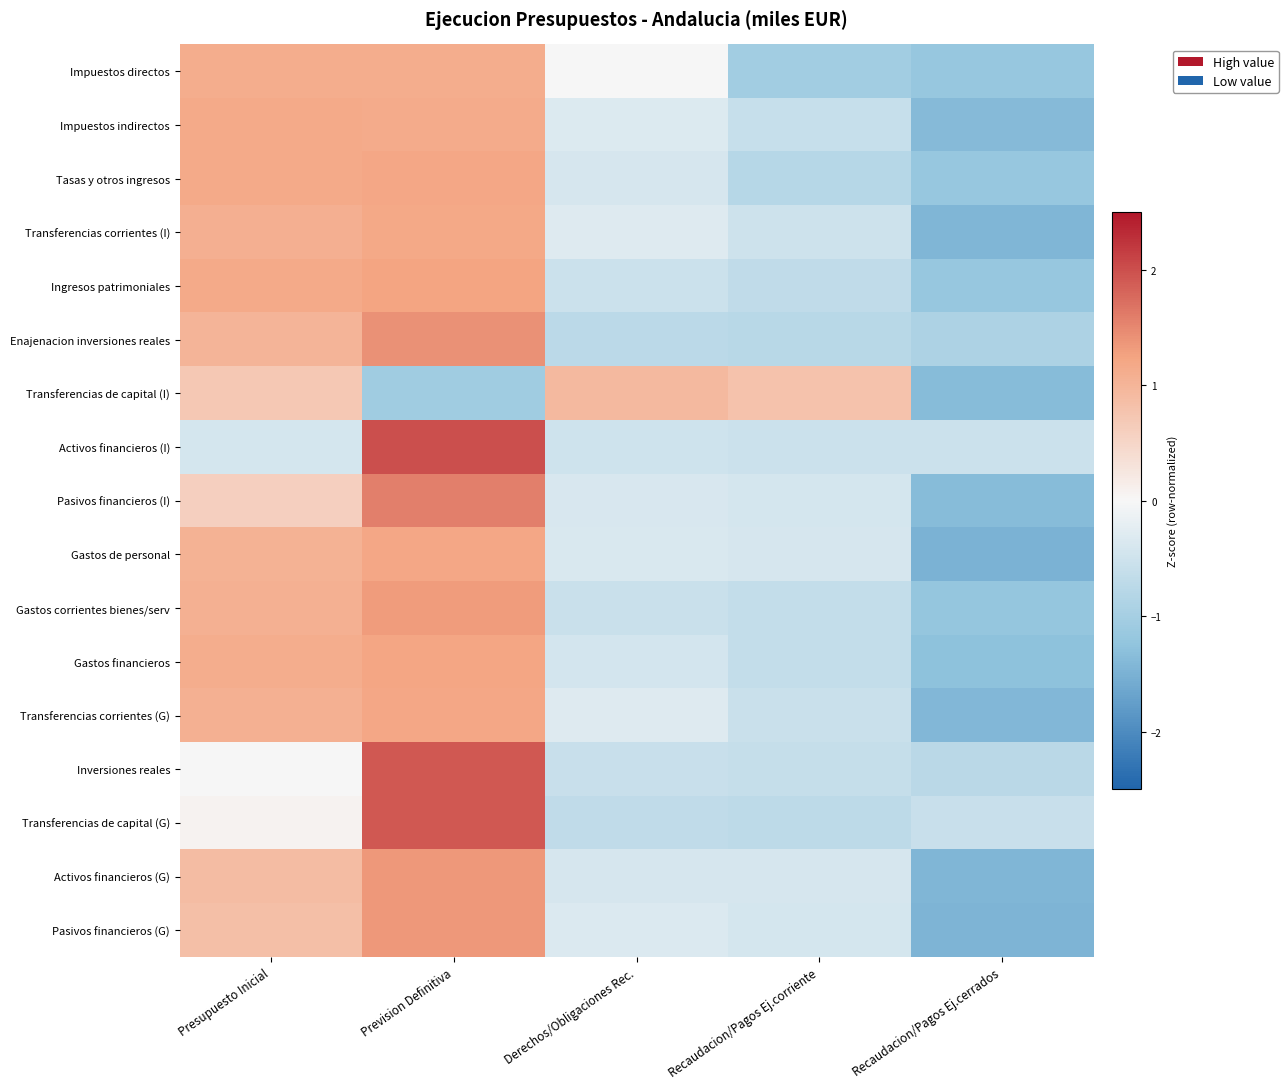

What is the minimum value shown in the chart?

-1.5